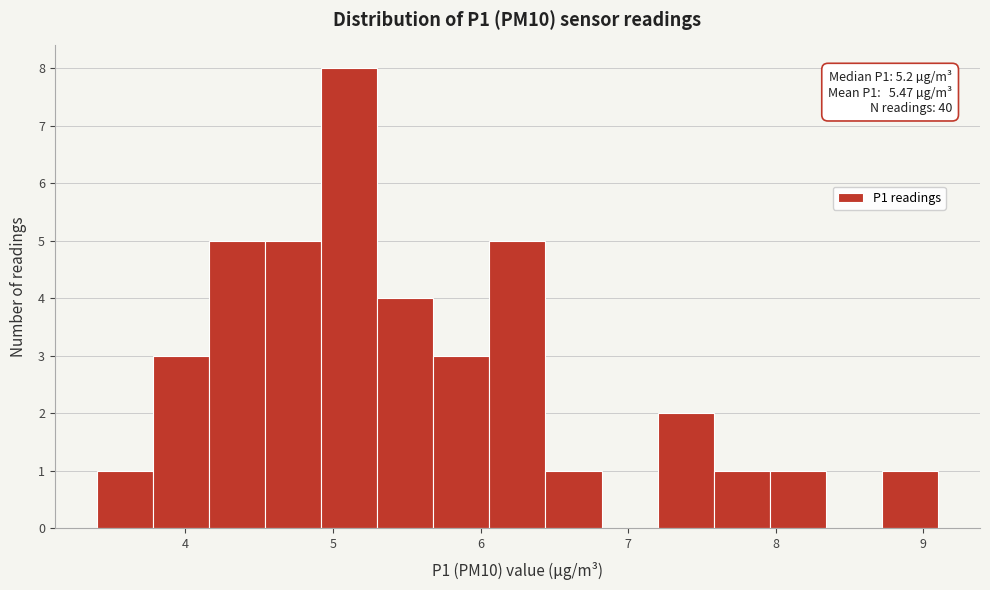

Around what value on the x-axis is the tallest bar? Give the approximate position of its centre, as read against the axis.

5.1